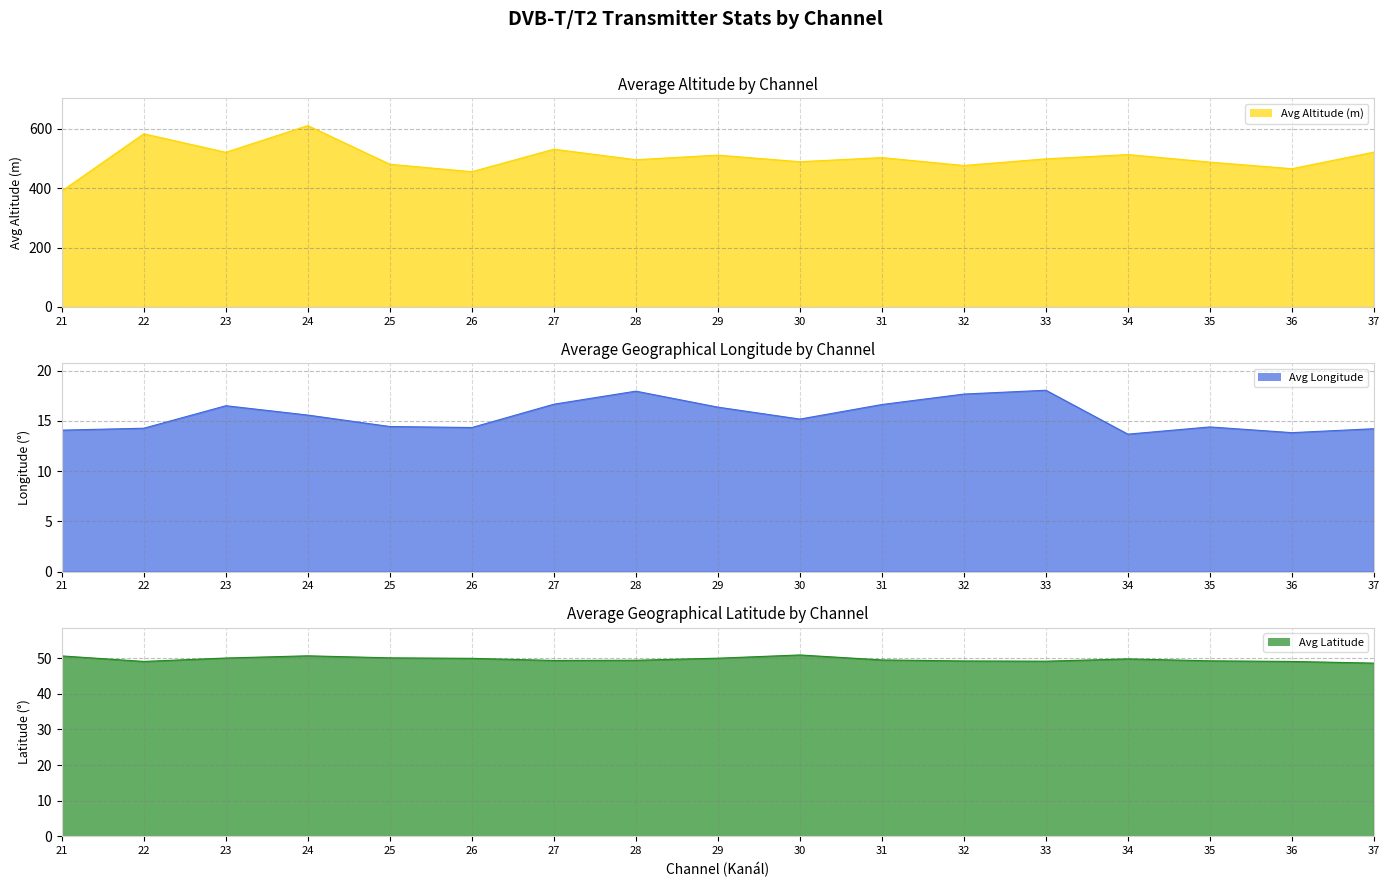

How many lines are shown in the chart?

3